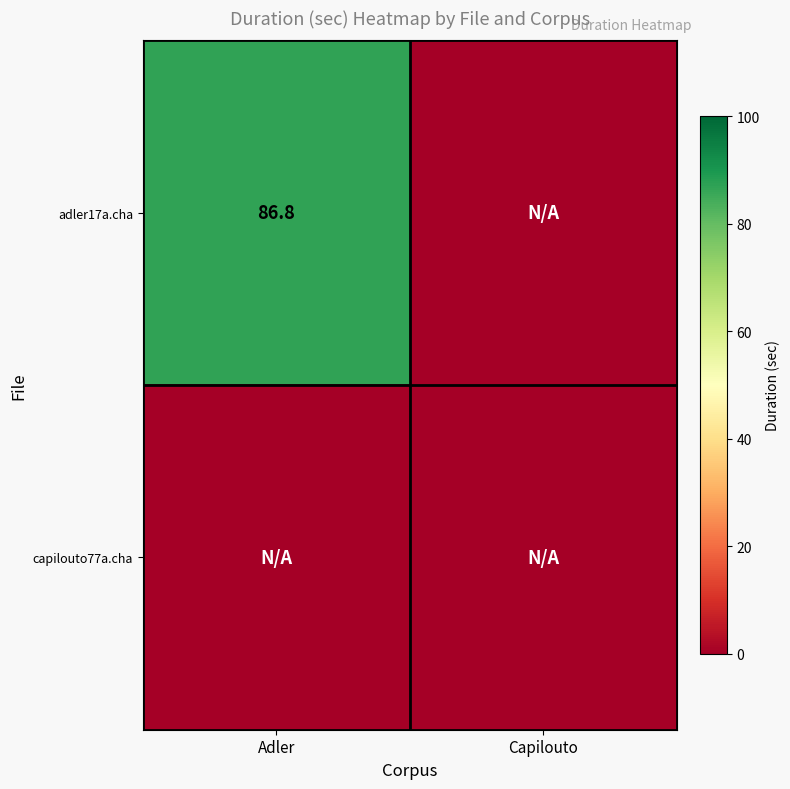

The adler17a.cha series shows 86.8 at Adler. True or false?

True